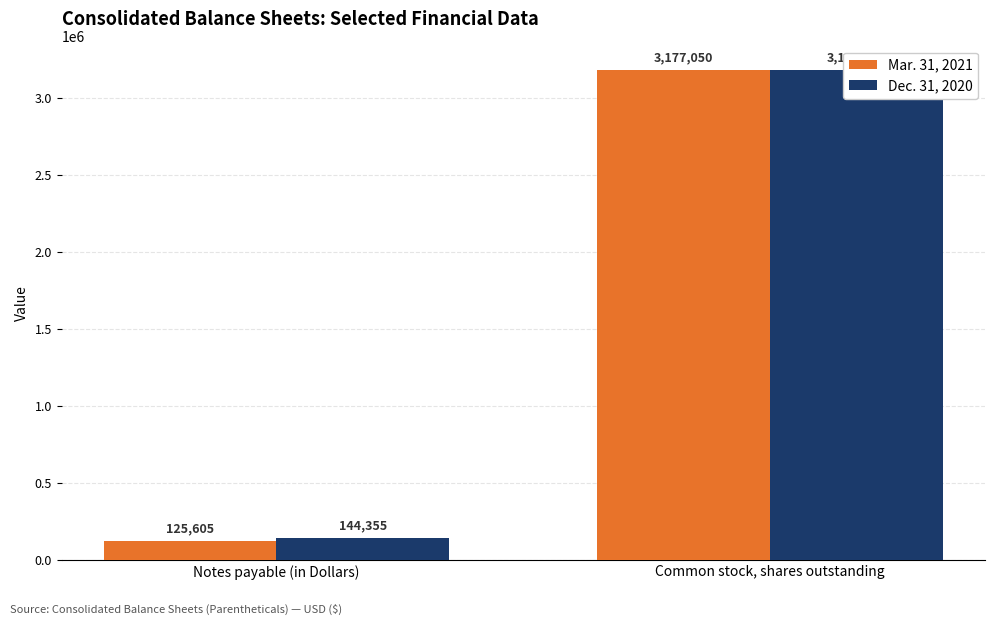

Reading right to left, list all the values displayed in this chart.

Mar. 31, 2021: Common stock, shares outstanding=3177050	Notes payable (in Dollars)=125605
Dec. 31, 2020: Common stock, shares outstanding=3177050	Notes payable (in Dollars)=144355